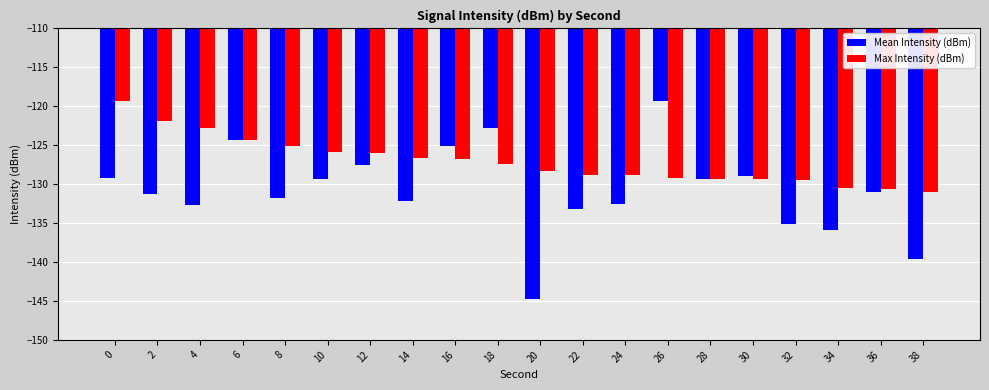

At which category does the chart reach its minimum across all series?

20